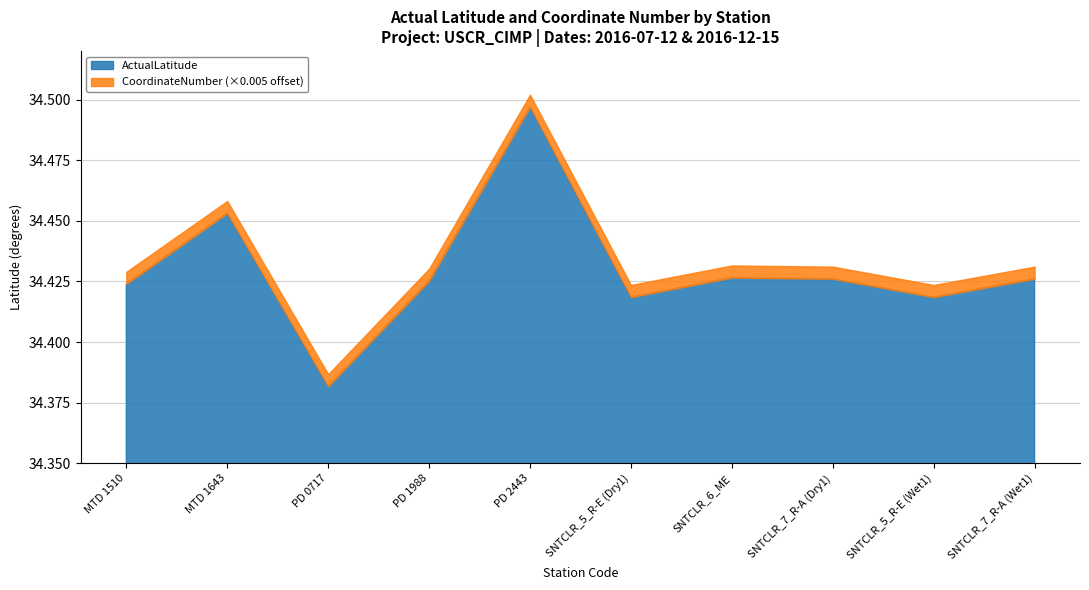

At how many categories does at least one series exceed 1?

10